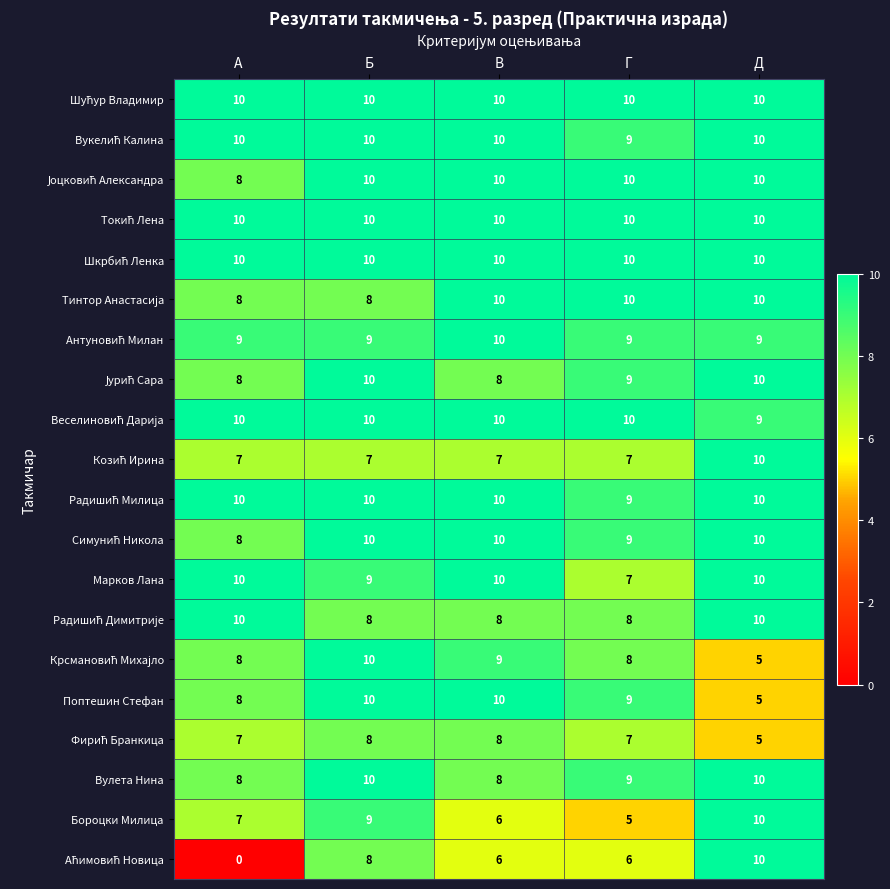

At which category is the sum across all series the highest?

Б